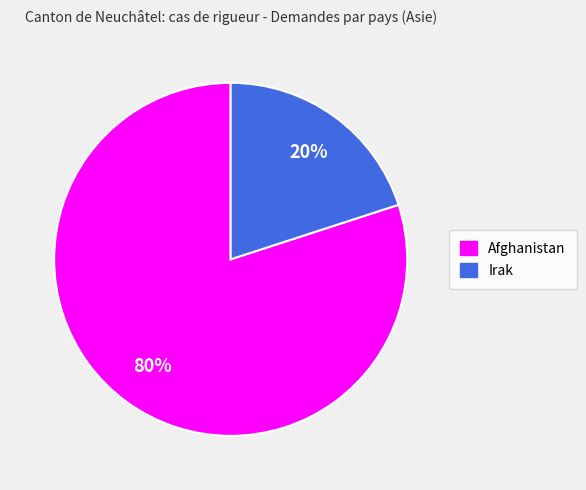

What is the smallest slice in the pie chart?

Irak